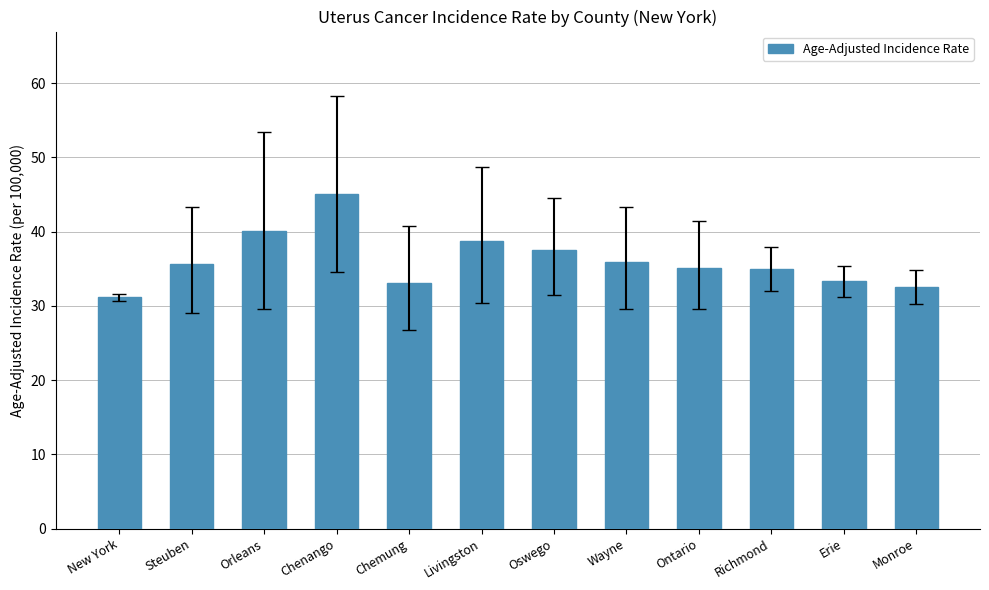

What is the sum of the values at Monroe and Livingston?

71.2